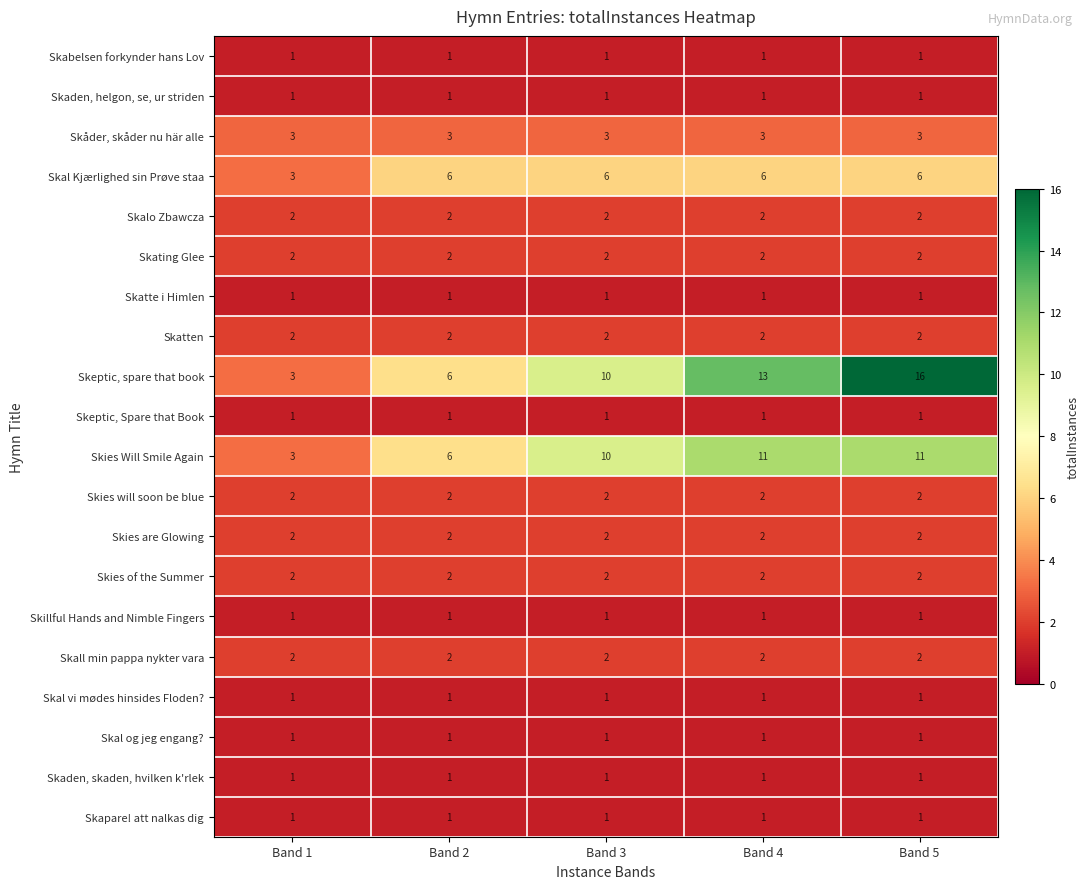

How many distinct data groups are displayed?

20